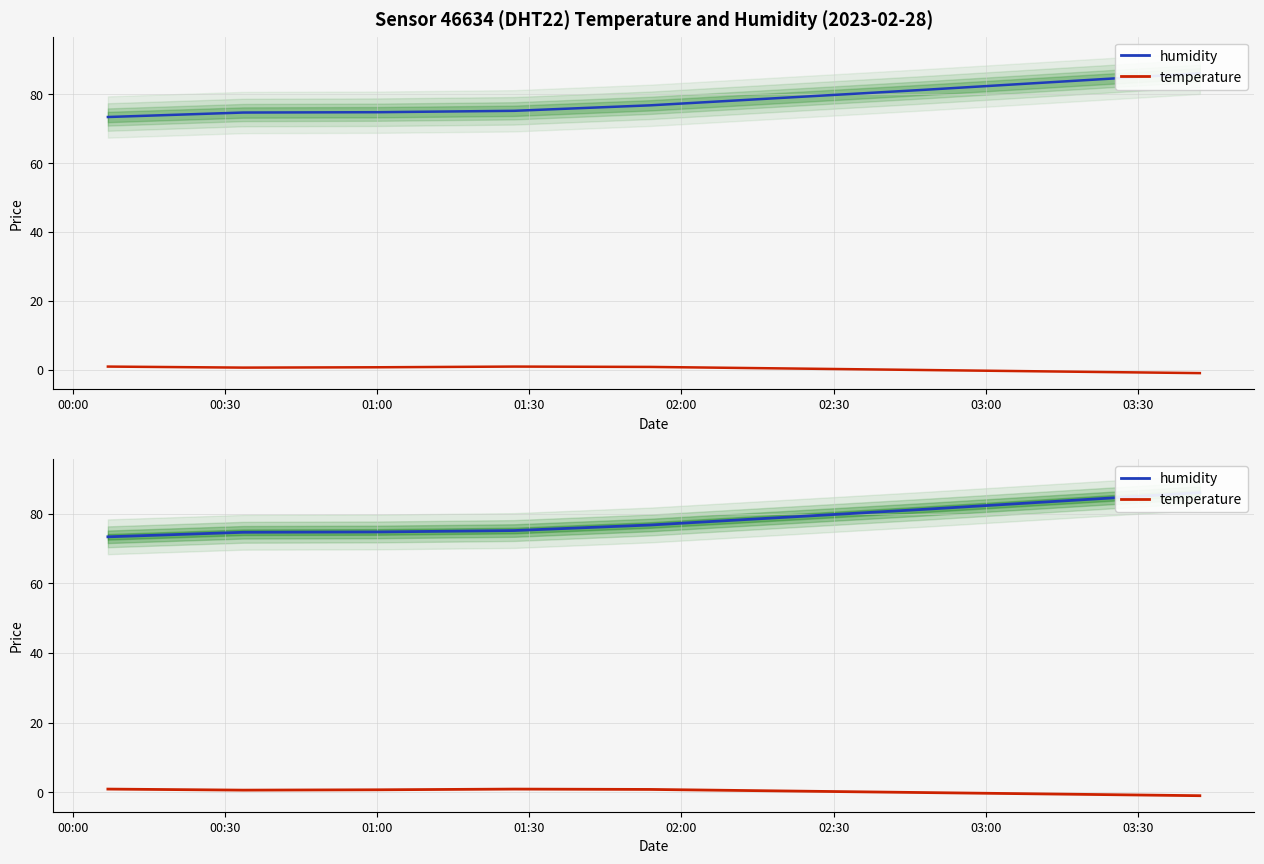

Which series has the largest total across all categories?

humidity